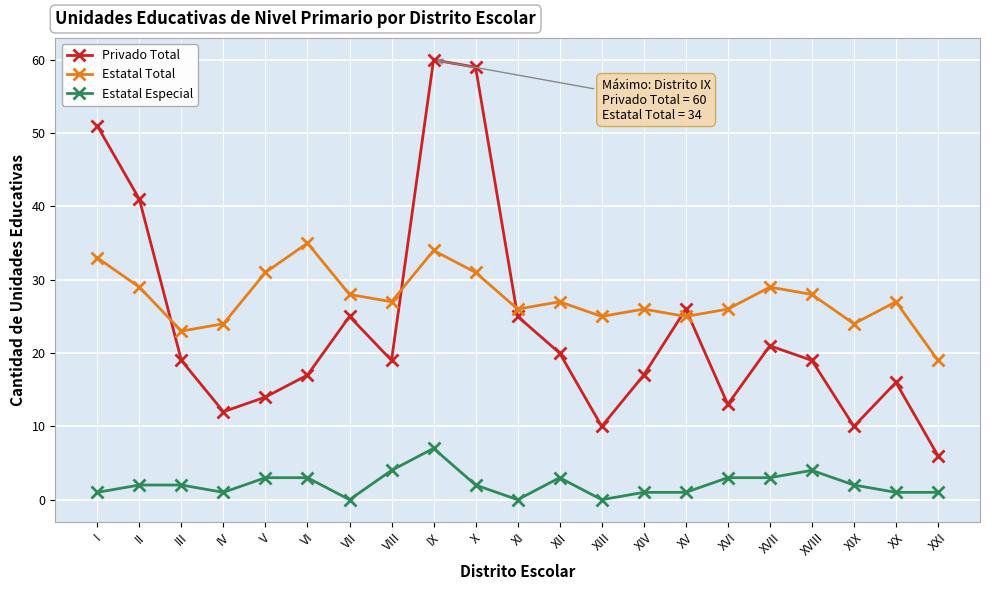

Reading right to left, what are all the values shown in this chart?

Privado Total: XXI=6	XX=16	XIX=10	XVIII=19	XVII=21	XVI=13	XV=26	XIV=17	XIII=10	XII=20	XI=25	X=59	IX=60	VIII=19	VII=25	VI=17	V=14	IV=12	III=19	II=41	I=51
Estatal Total: XXI=19	XX=27	XIX=24	XVIII=28	XVII=29	XVI=26	XV=25	XIV=26	XIII=25	XII=27	XI=26	X=31	IX=34	VIII=27	VII=28	VI=35	V=31	IV=24	III=23	II=29	I=33
Estatal Especial: XXI=1	XX=1	XIX=2	XVIII=4	XVII=3	XVI=3	XV=1	XIV=1	XIII=0	XII=3	XI=0	X=2	IX=7	VIII=4	VII=0	VI=3	V=3	IV=1	III=2	II=2	I=1